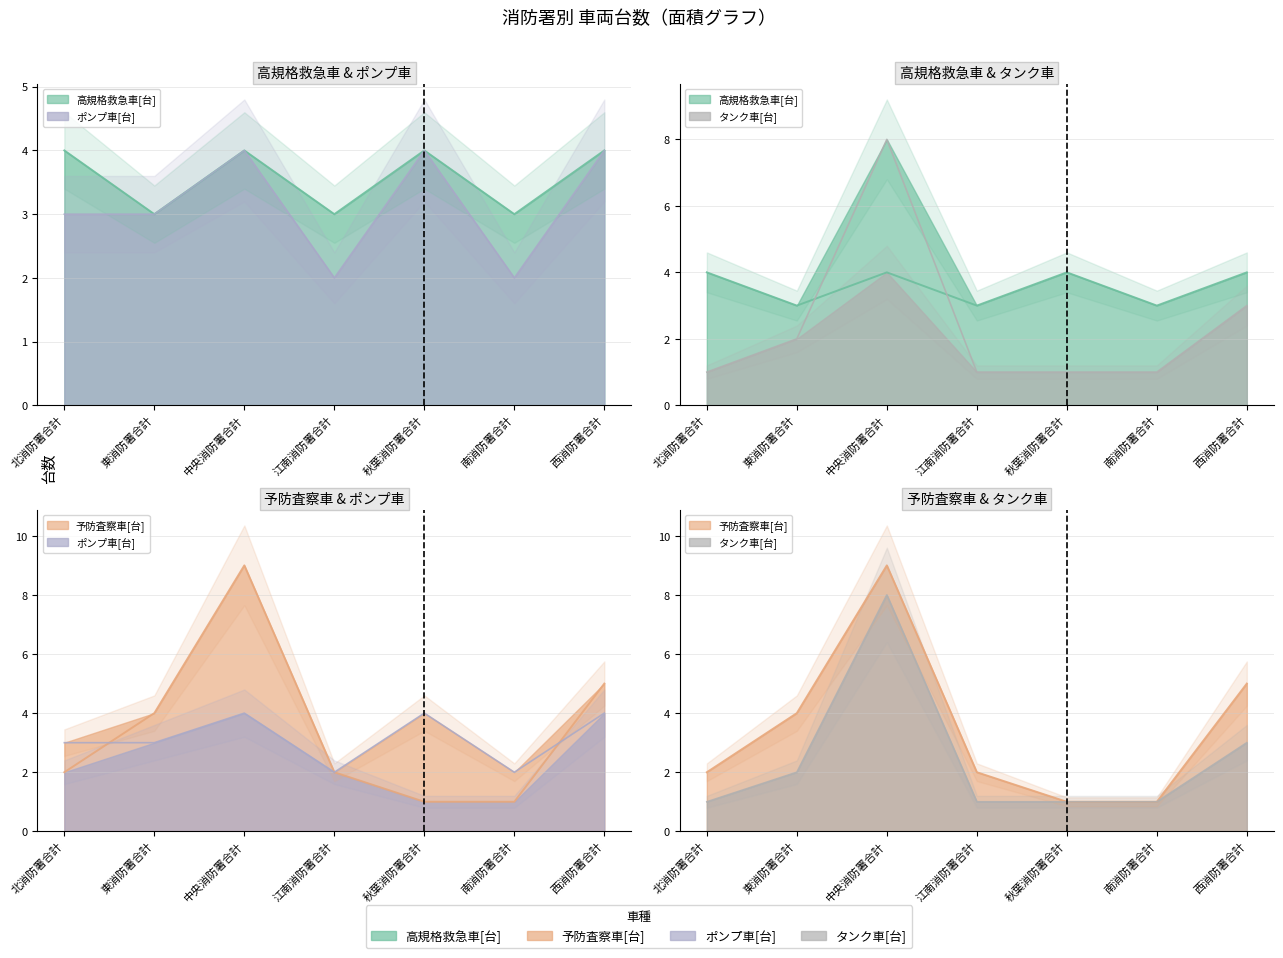

Count the number of categories in the chart.

7